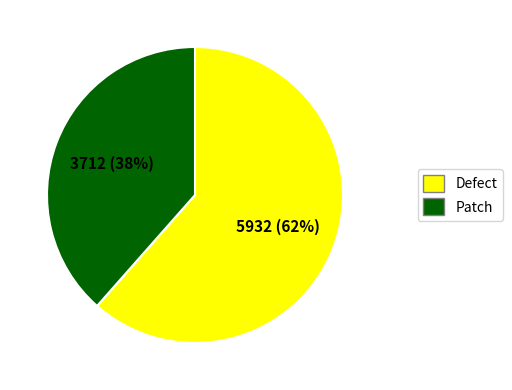

What is the ratio of the value at Patch to the value at Defect?

0.6